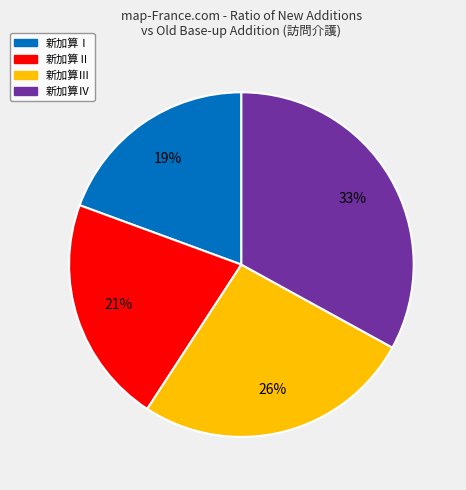

Which category has the smallest portion of the pie?

新加算Ⅰ